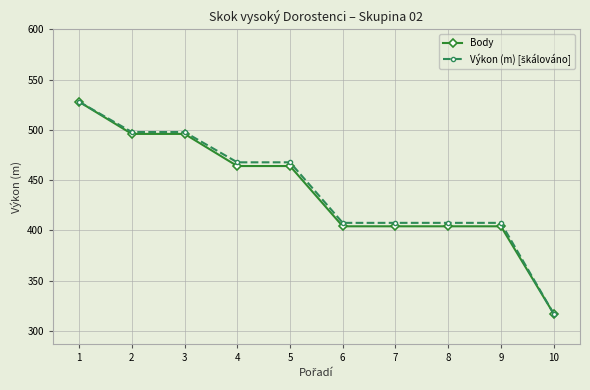

At how many categories does at least one series exceed 456?

5